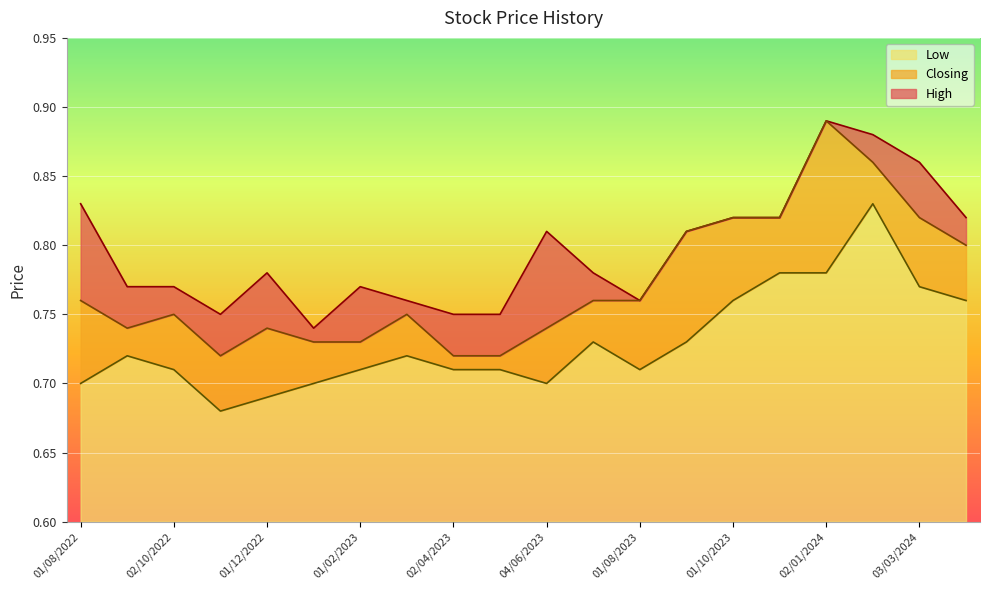

How many High values are between 0 and 1?

20